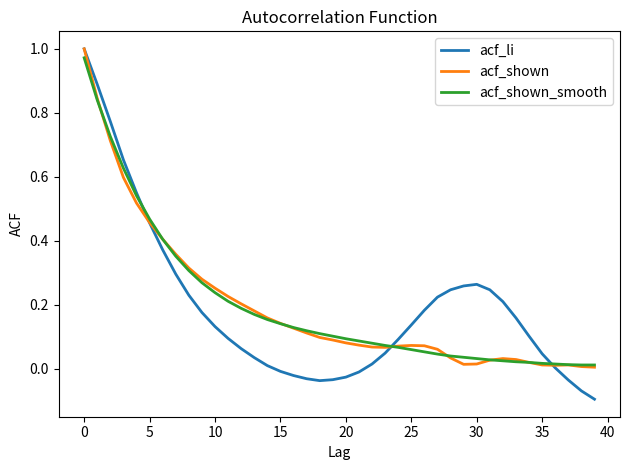

Which series has the largest range (max minus min)?

acf_li